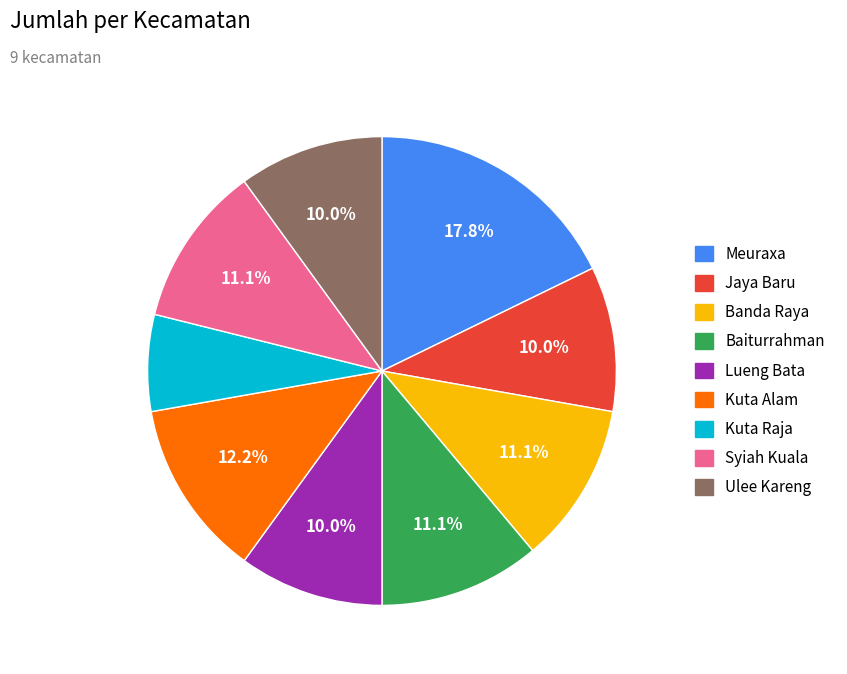

To the nearest percent, what percentage of the pie is Syiah Kuala?

11%